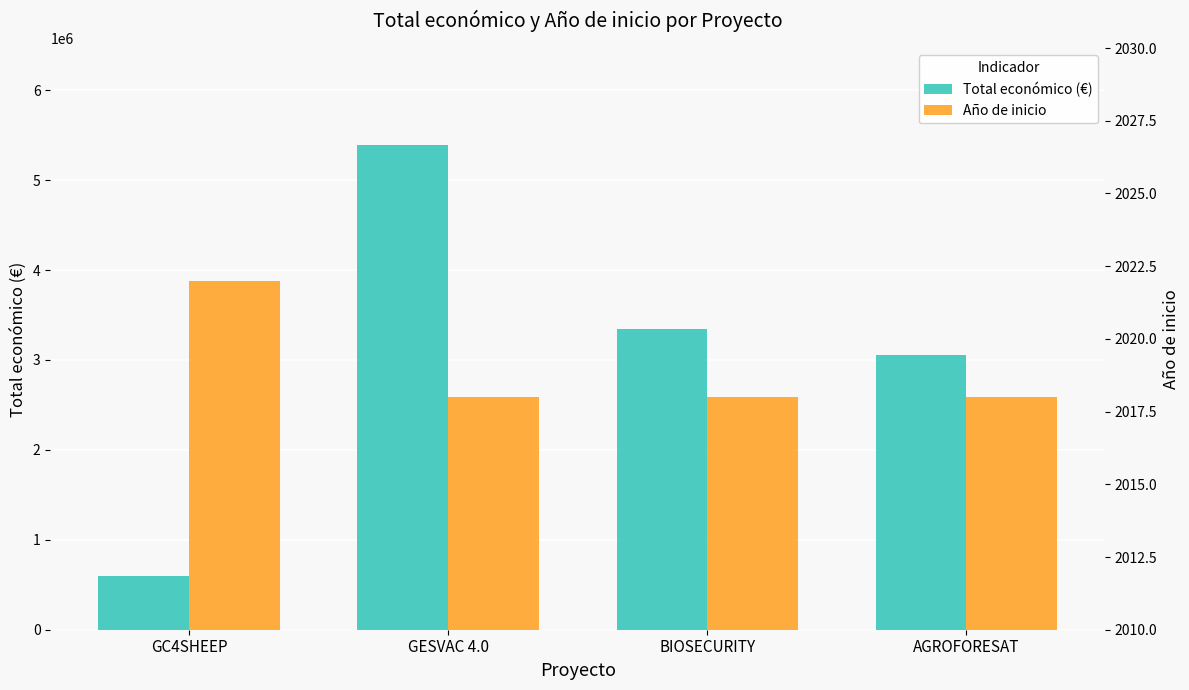

Which series has the widest spread of values?

Total económico (€)